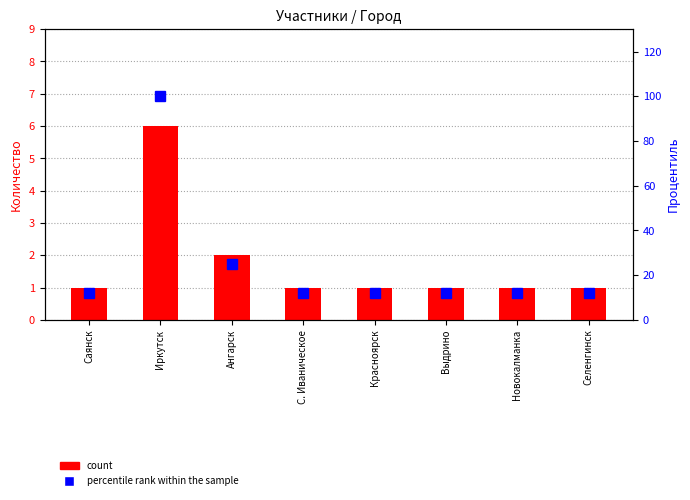

At which category does the chart reach its minimum across all series?

Саянск